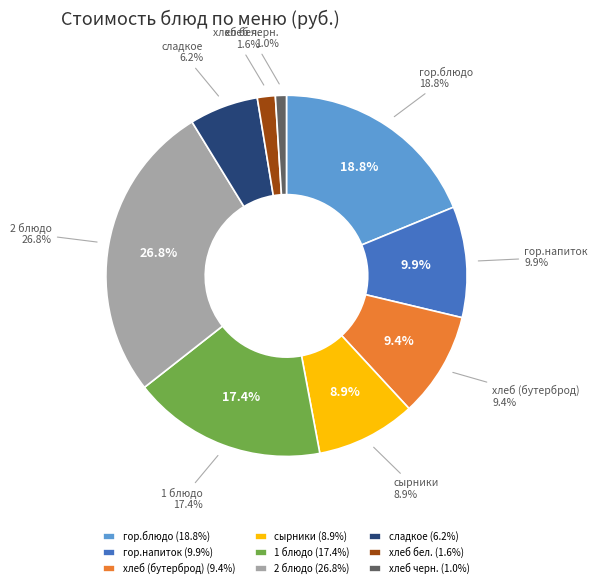

True or false: хлеб (бутерброд) accounts for 9% of the total.

True